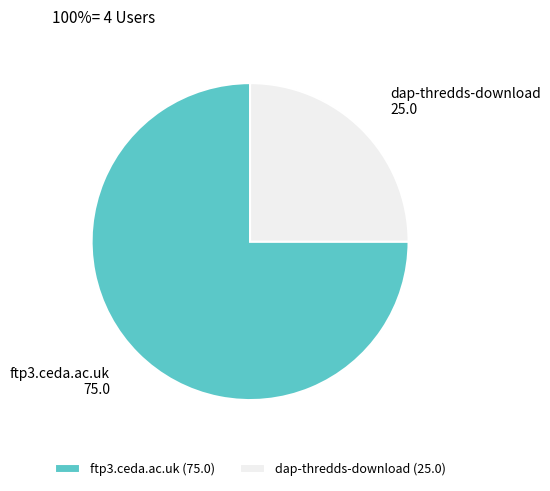

Rank the categories by value from highest to lowest.

ftp3.ceda.ac.uk, dap-thredds-download